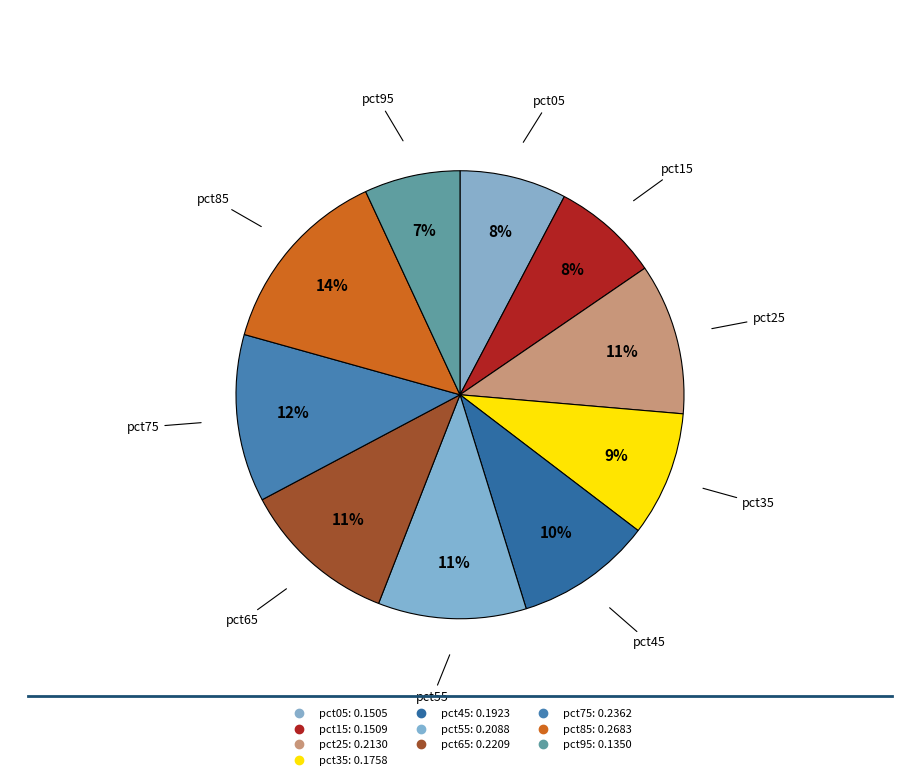

How many slices are in this pie chart?

10